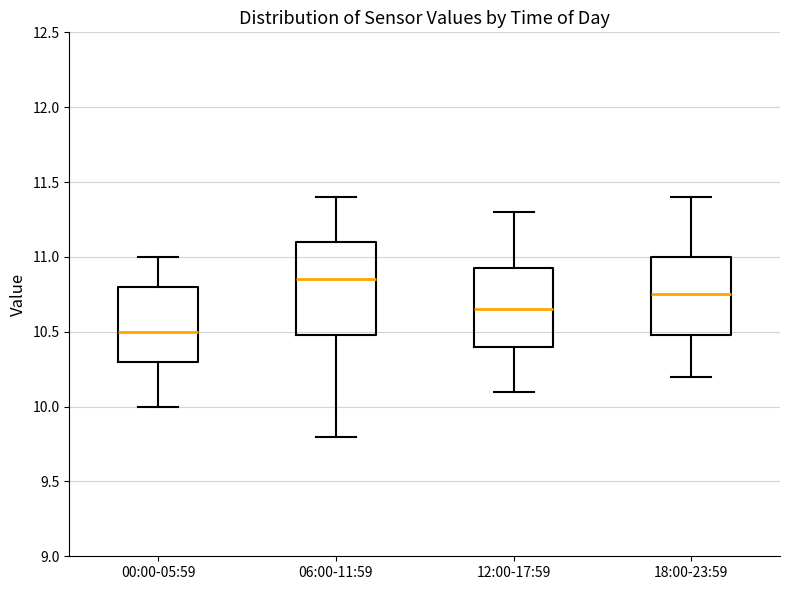

Where is the upper edge of the box for 00:00-05:59 on the y-axis? The values are not printed on the chart, so give them approximately, as read against the axis.

10.80